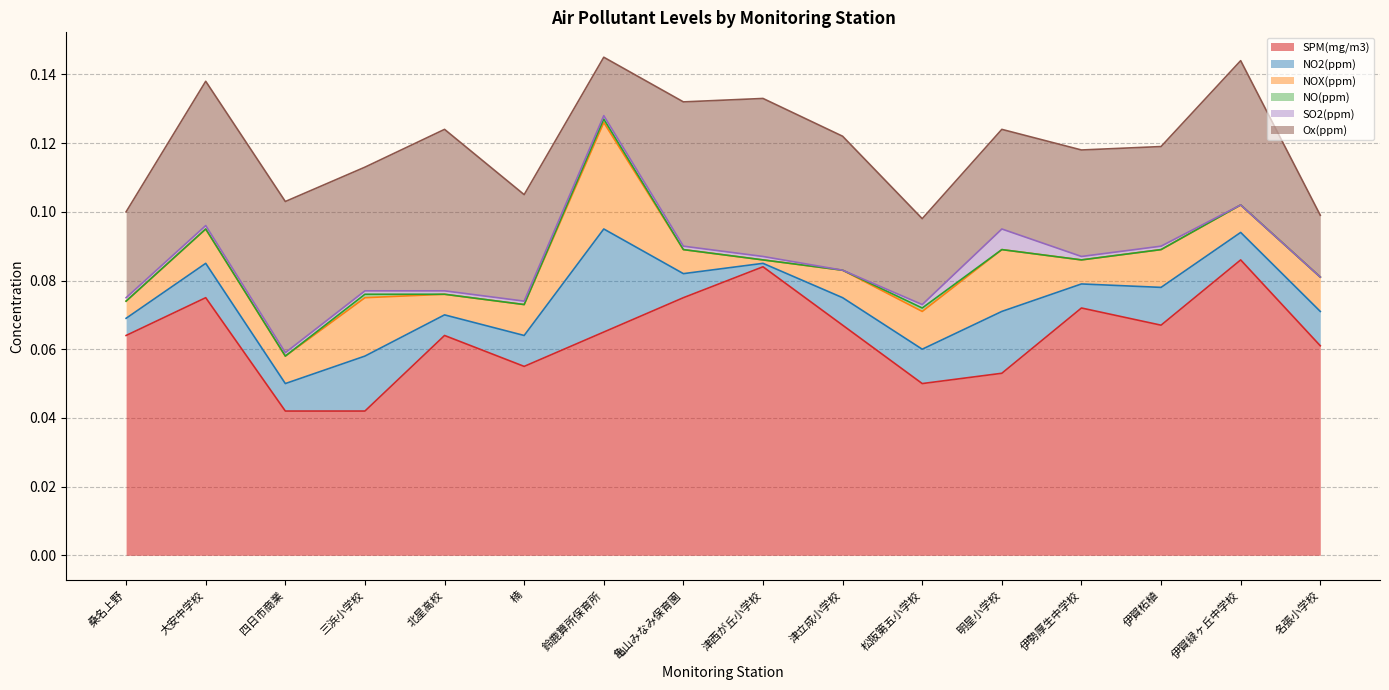

What is the sum of the Ox(ppm) values at 津立成小学校 and 楠?

0.1